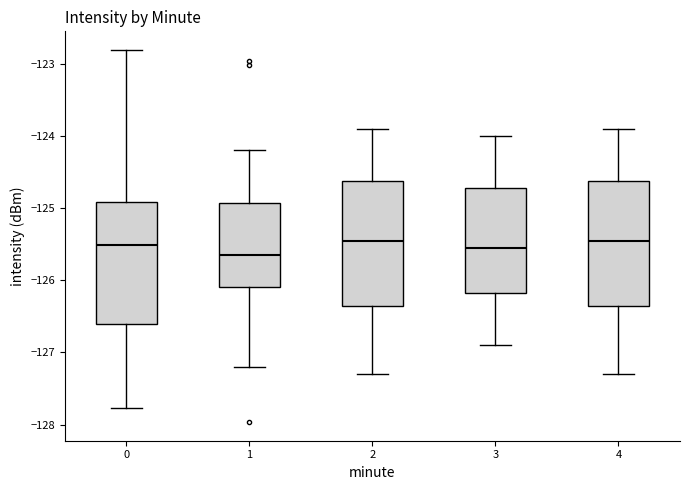

Where is the lower edge of the box at x = 3 on the y-axis? The values are not printed on the chart, so give them approximately, as read against the axis.

-126.2